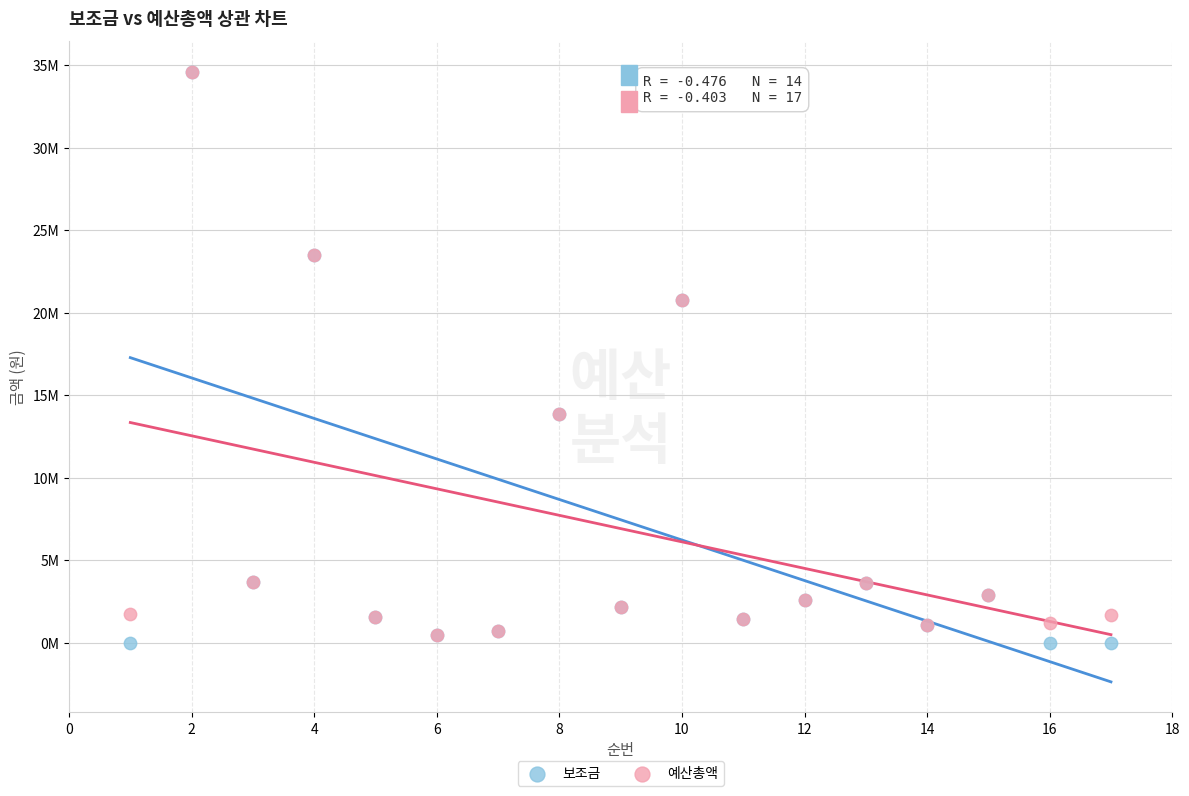

What are all the series names shown in the legend?

보조금, 예산총액